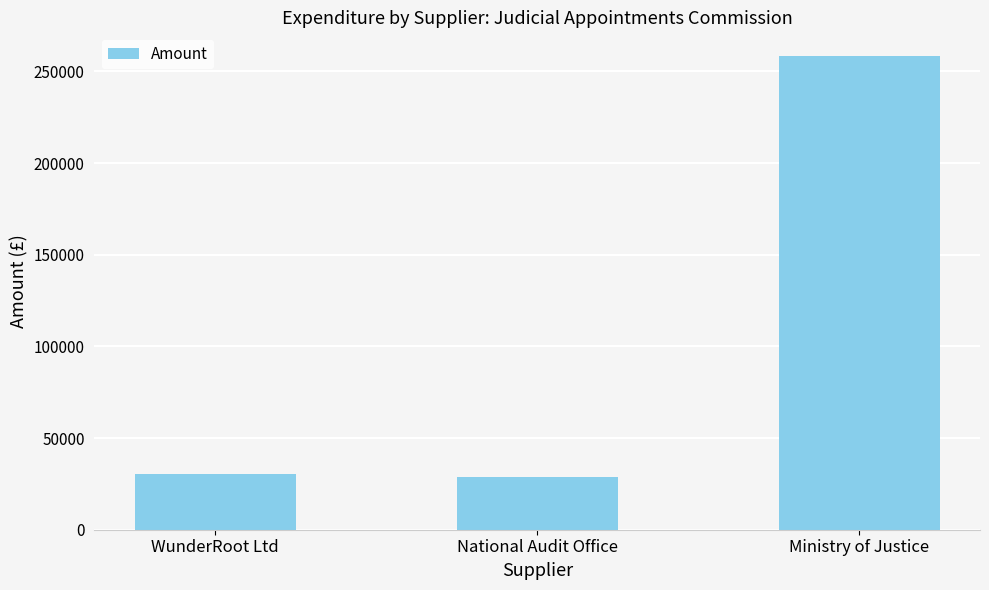

Does the chart contain any negative values?

No